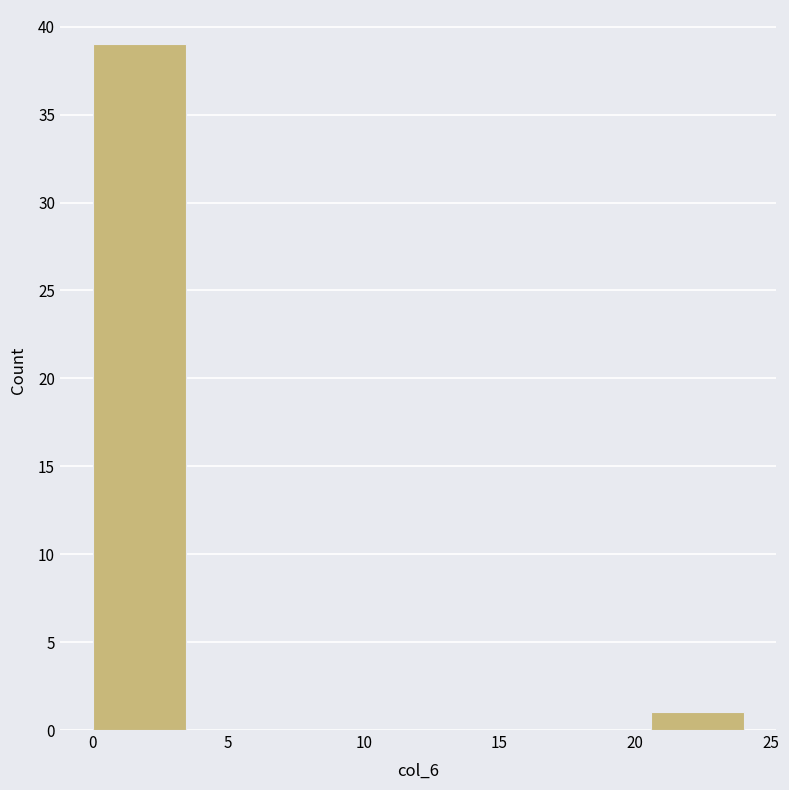

Reading left to right, list every bar in this chart as the range it spans on the x-axis followed by its height. Neither the bar edges nor the heights are printed on the chart, so give them approximately, as read against the axes.

0.0 to 3.5: 39
3.5 to 7.0: 0
7.0 to 10.5: 0
10.5 to 13.5: 0
13.5 to 17.0: 0
17.0 to 20.5: 0
20.5 to 24.0: 1